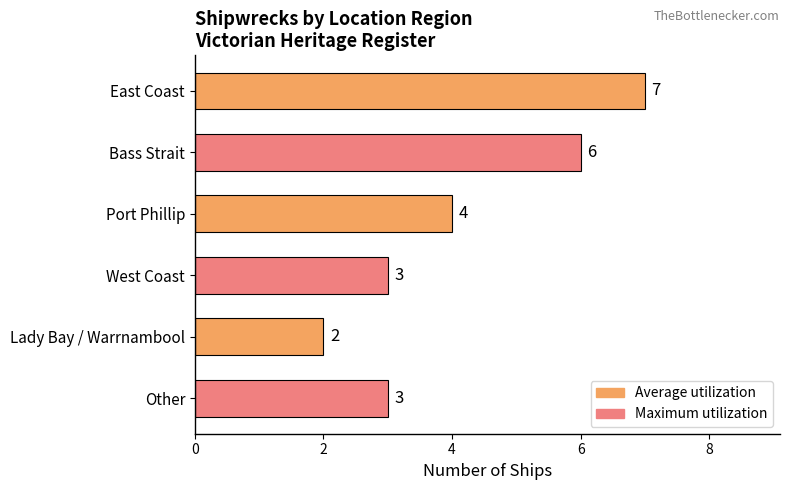

What is the sum of the values at Port Phillip and Bass Strait?

10